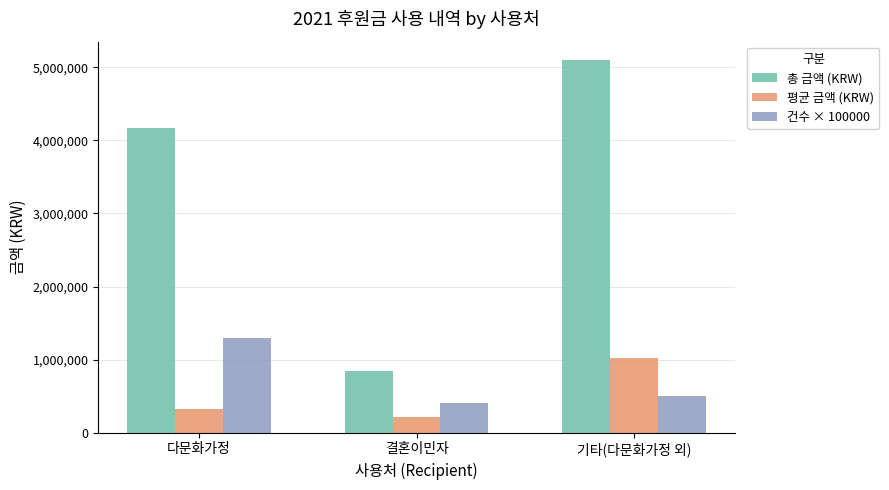

Which category has the lowest value across all series?

결혼이민자